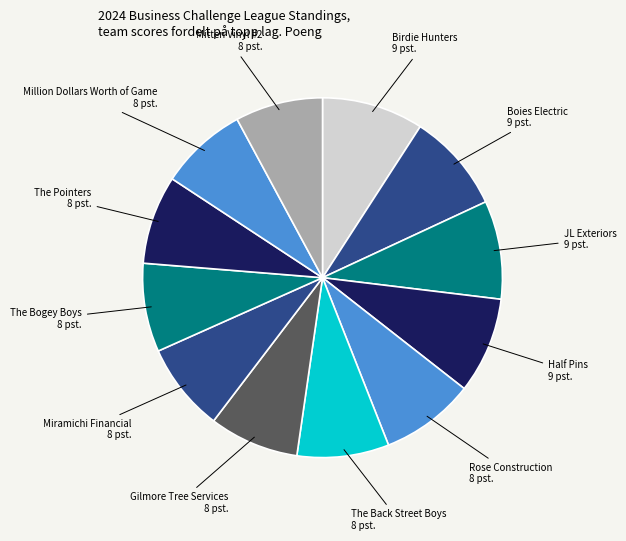

True or false: Boies Electric accounts for 18% of the total.

False